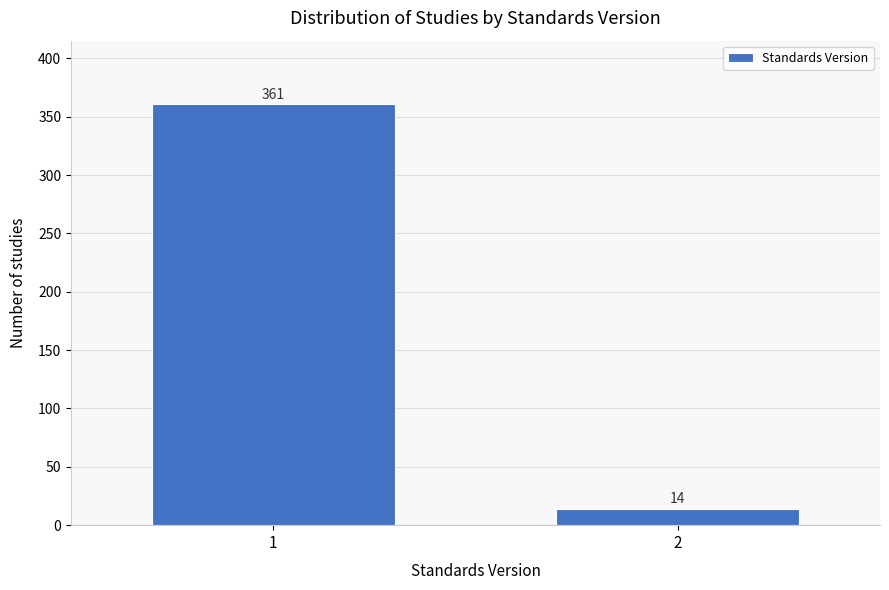

Reading left to right, transcribe all the data shown in this chart.

1=361	2=14